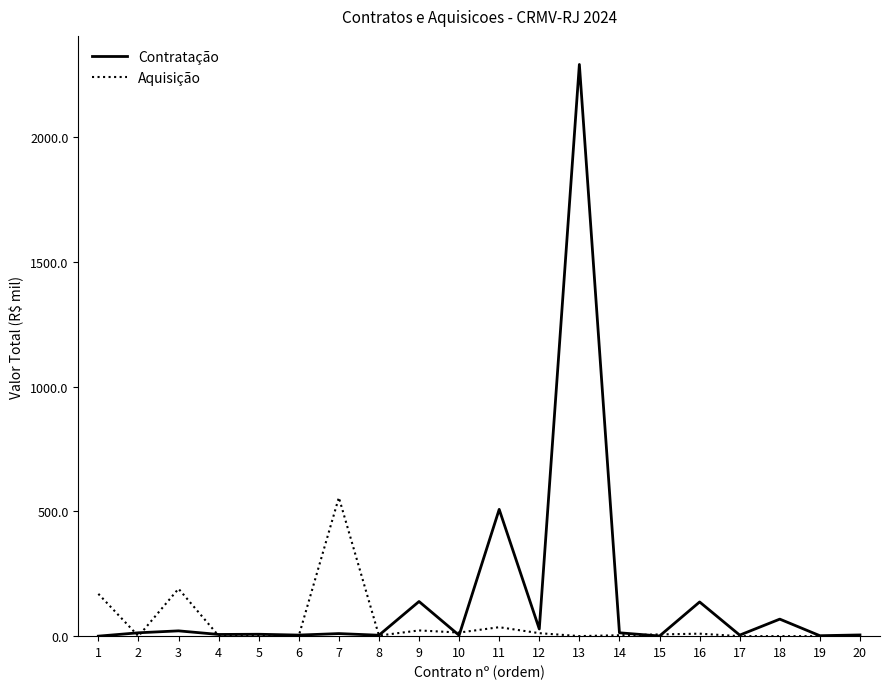

What is the maximum value shown in the chart?

2290.4